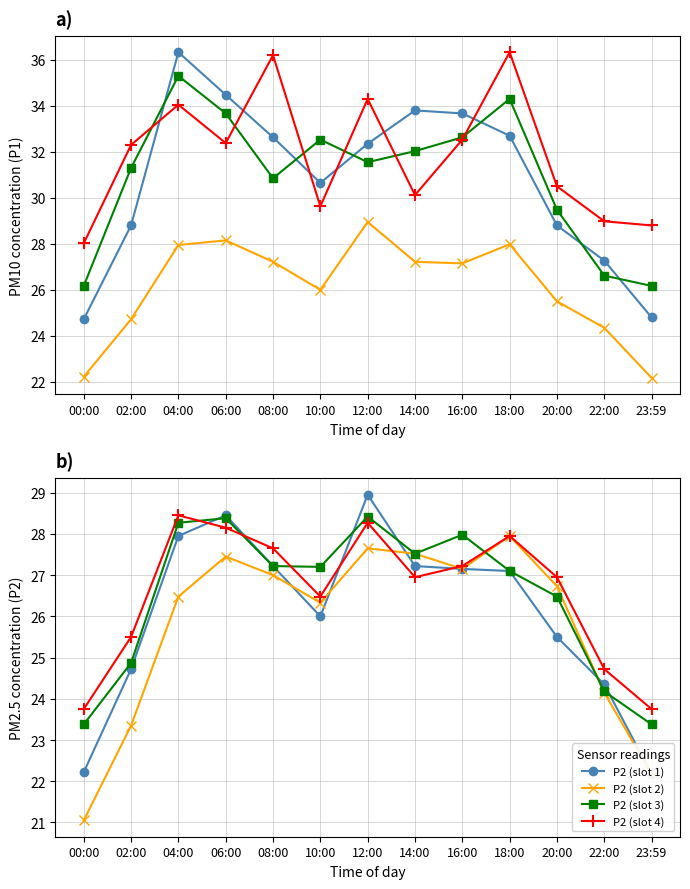

What is the lowest value of the P2 (slot 2) series?

21.1